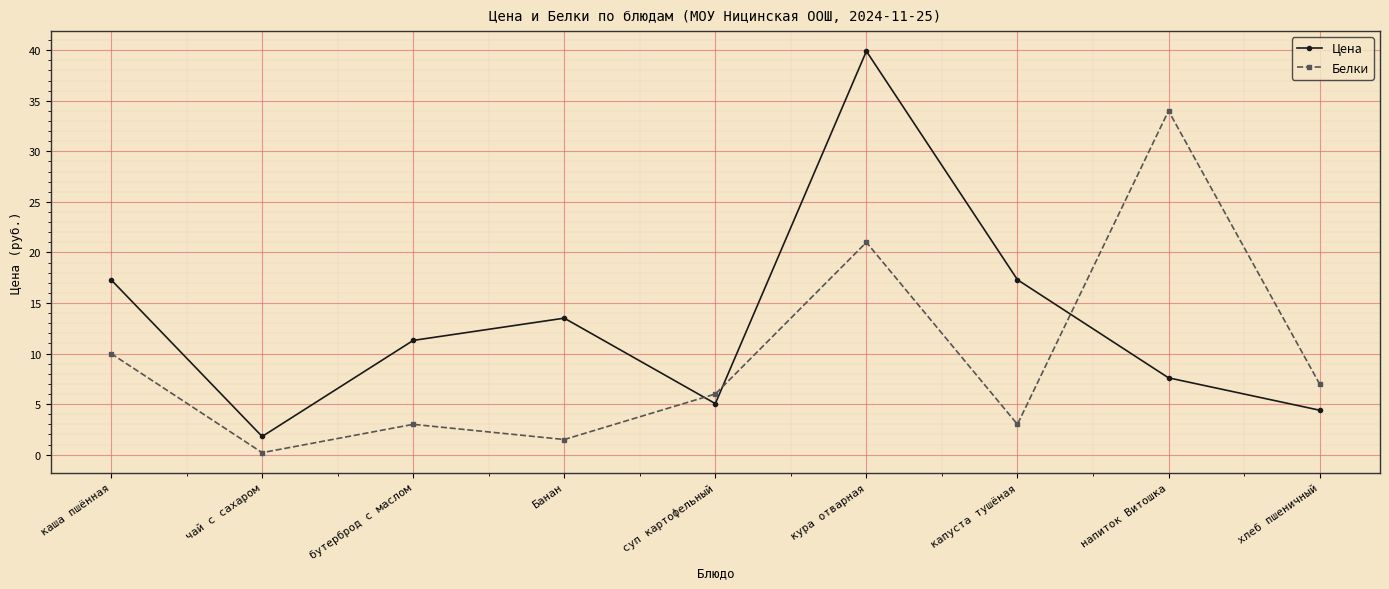

Does the chart display data point markers on the line(s)?

Yes